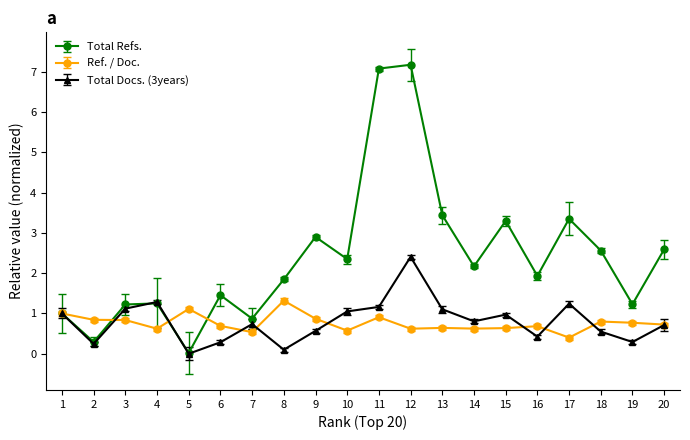

The value of Total Docs. (3years) at 5 is 1.1. True or false?

False